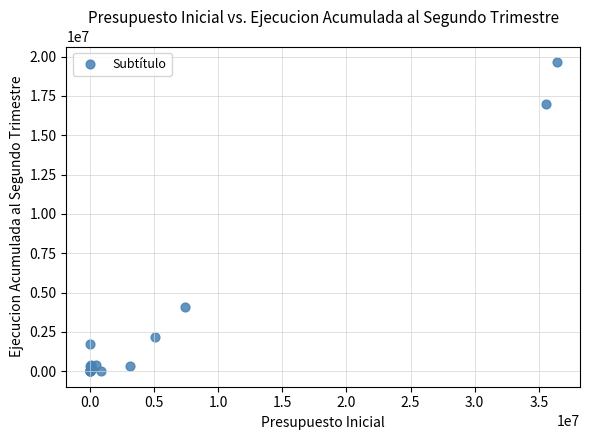

What Y value in the scatter plot is closest to 9828906?

4084078